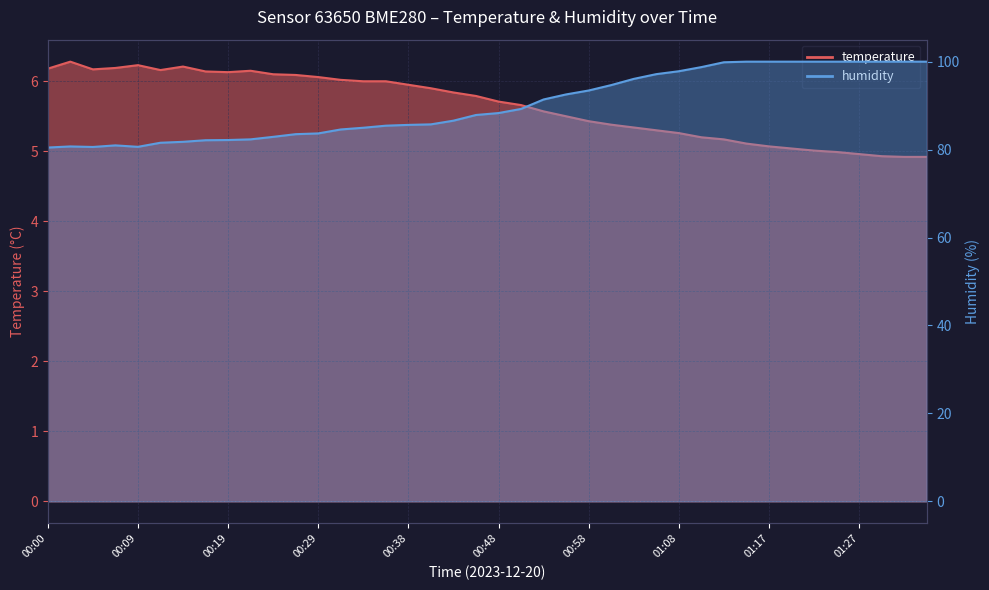

How many lines are shown in the chart?

2